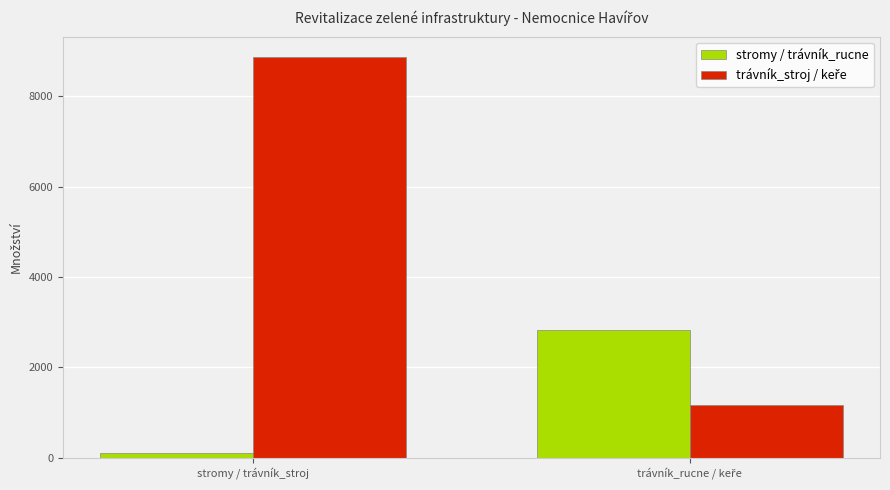

At which category is the sum across all series the highest?

stromy / trávník_stroj